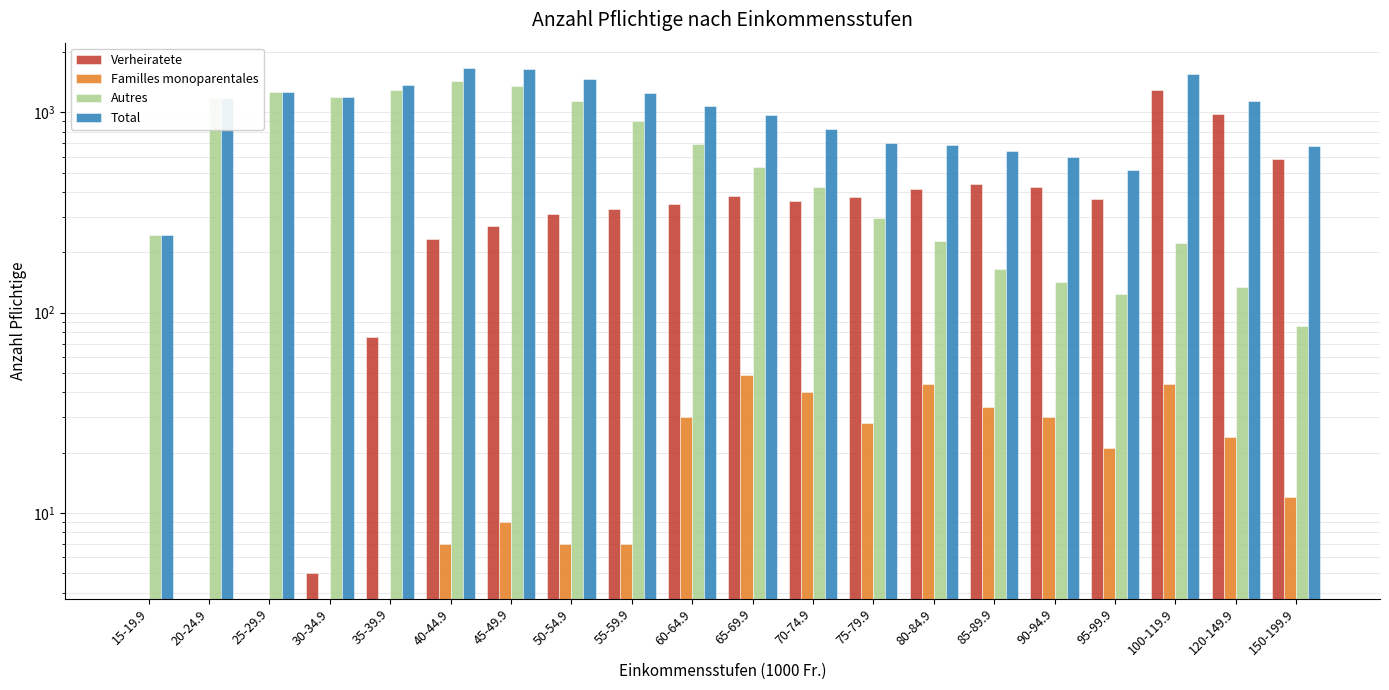

What is the label of the 13th bar from the left?

75-79.9